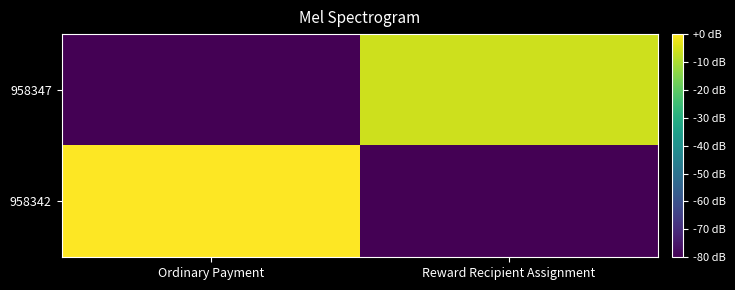

Between Ordinary Payment and Reward Recipient Assignment, which series saw the biggest shift?

958342